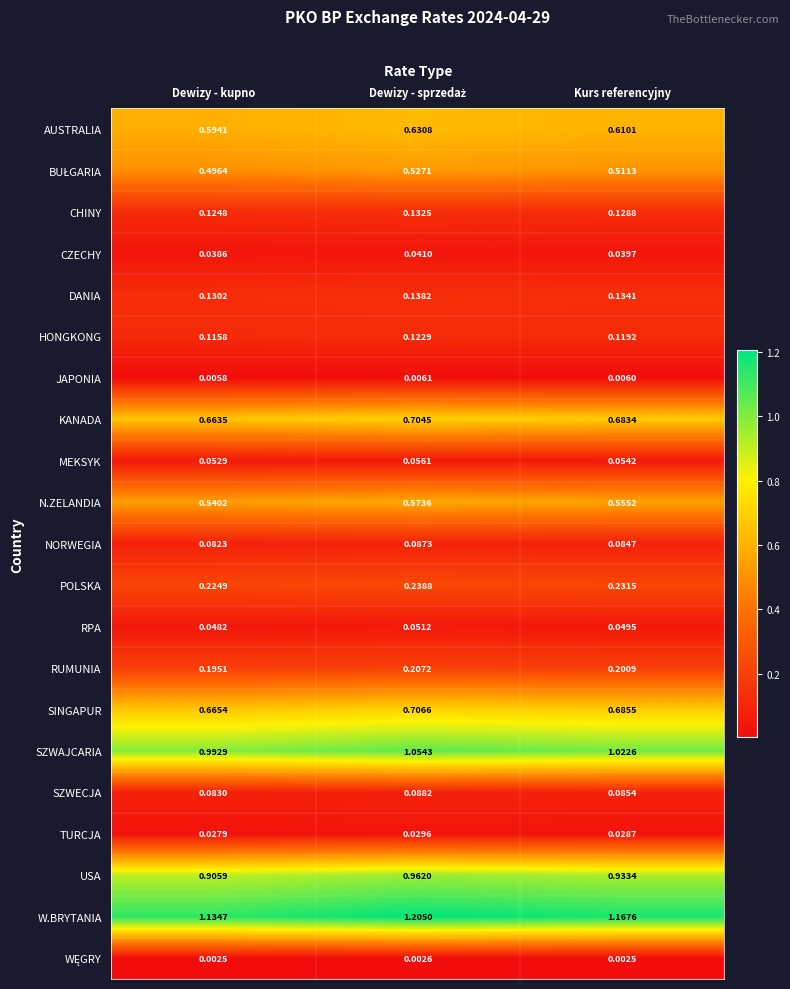

Which series has the largest range (max minus min)?

W.BRYTANIA